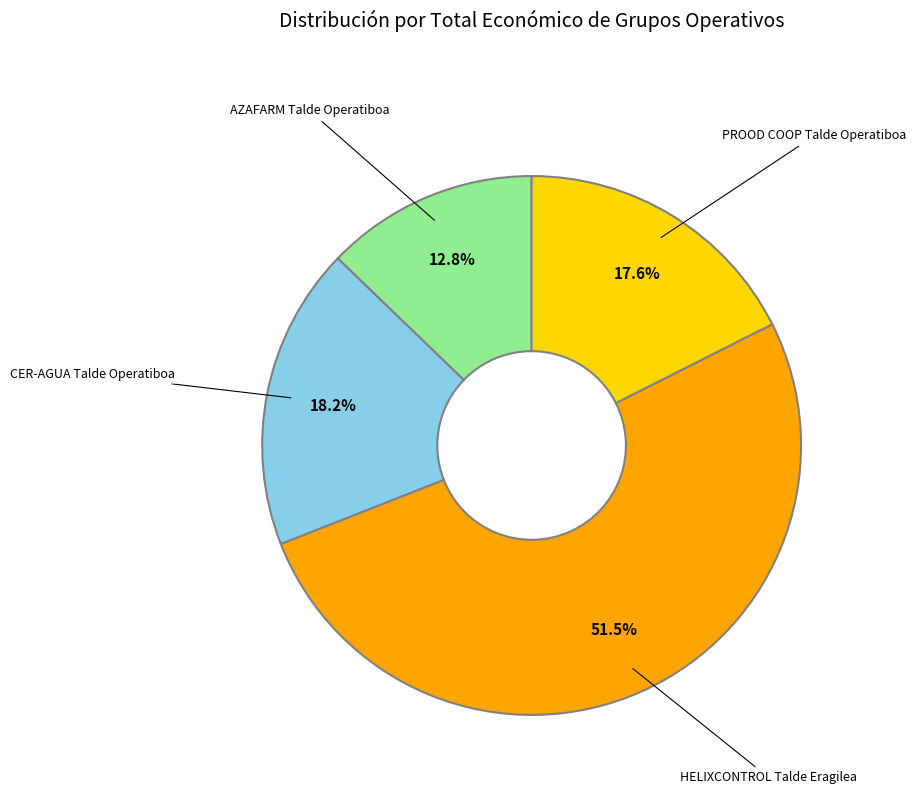

Count the number of slices in the pie.

4